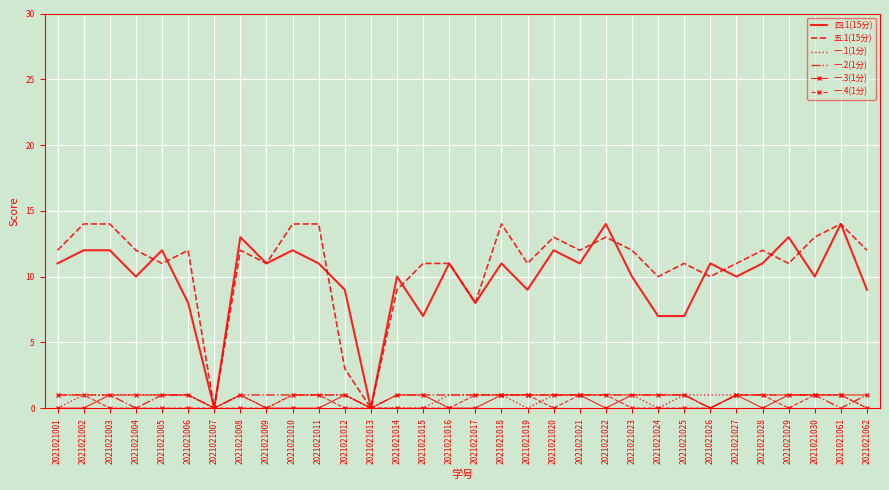

What is the difference between the second highest and second lowest values in the 四.1(15分) series?

14